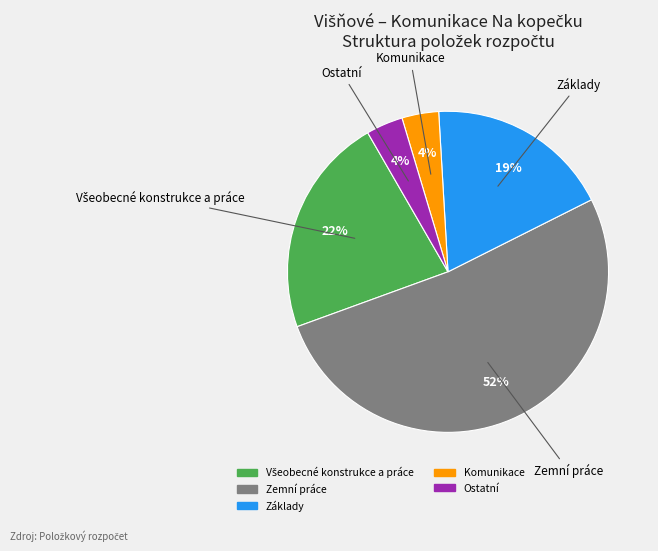

How many slices are in this pie chart?

5